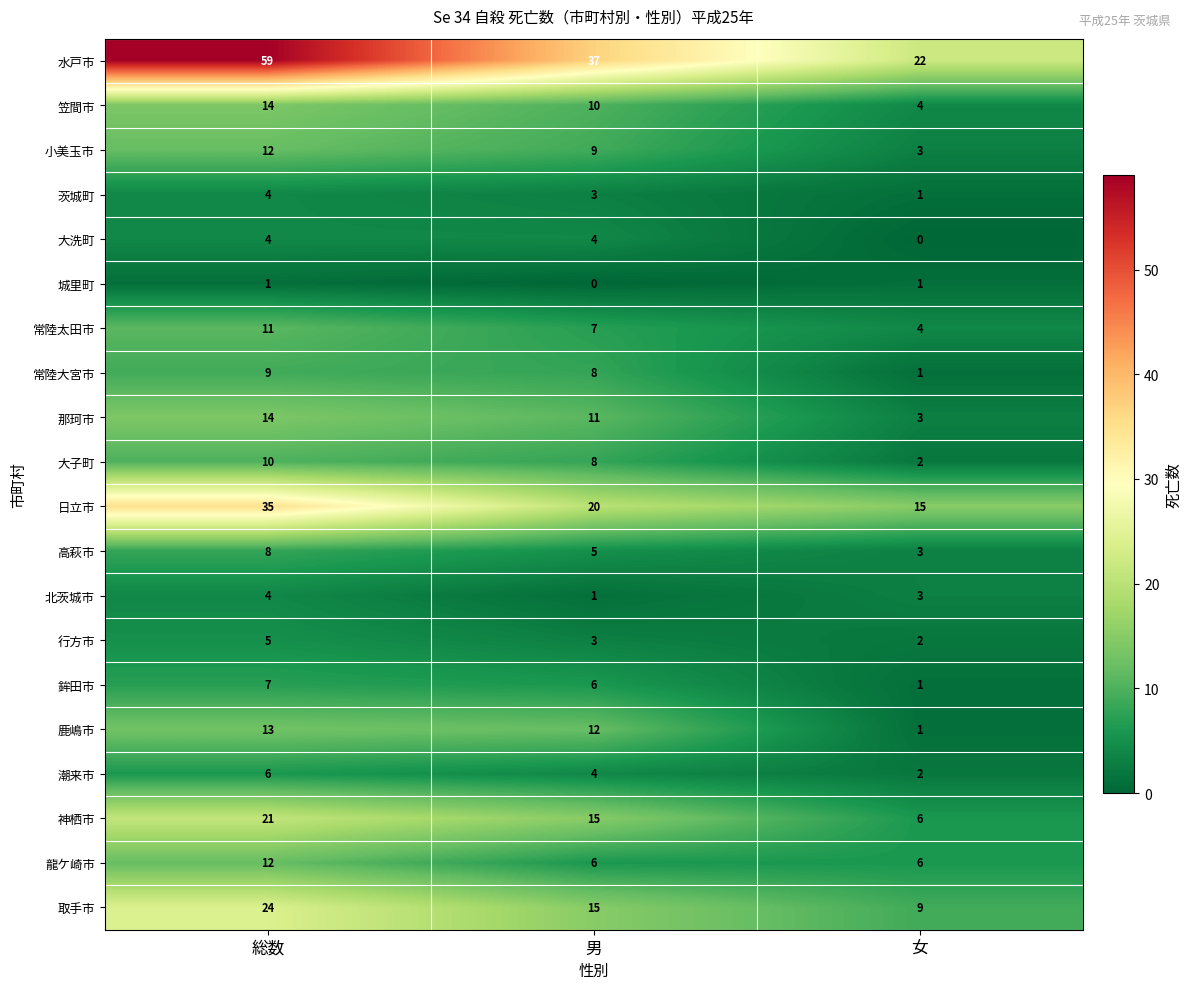

Read the 日立市 value at 男.

20